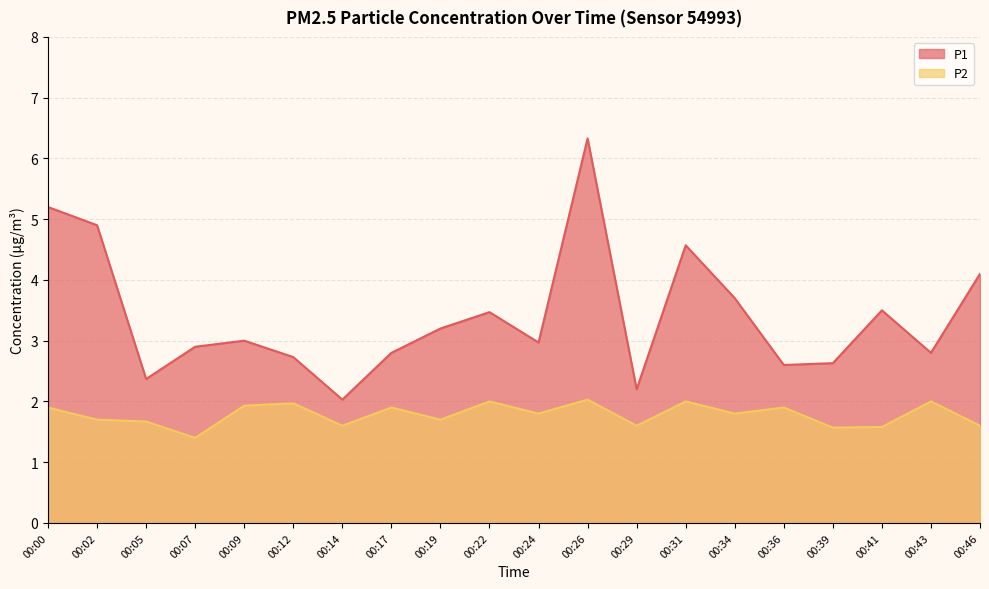

Reading left to right, transcribe all the data shown in this chart.

P1: 5.2	4.9	2.4	2.9	3.0	2.7	2.0	2.8	3.2	3.5	3.0	6.3	2.2	4.6	3.7	2.6	2.6	3.5	2.8	4.1
P2: 1.9	1.7	1.7	1.4	1.9	2.0	1.6	1.9	1.7	2.0	1.8	2.0	1.6	2.0	1.8	1.9	1.6	1.6	2.0	1.6